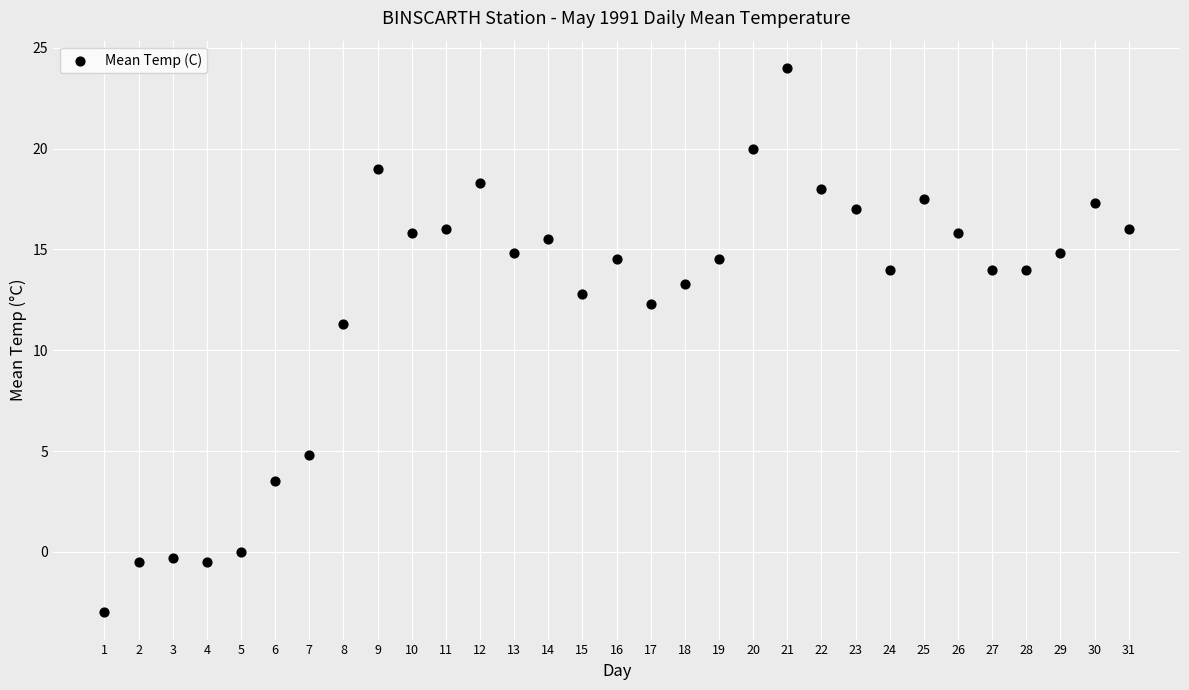

What is the range of Y values (max minus min)?

27.0